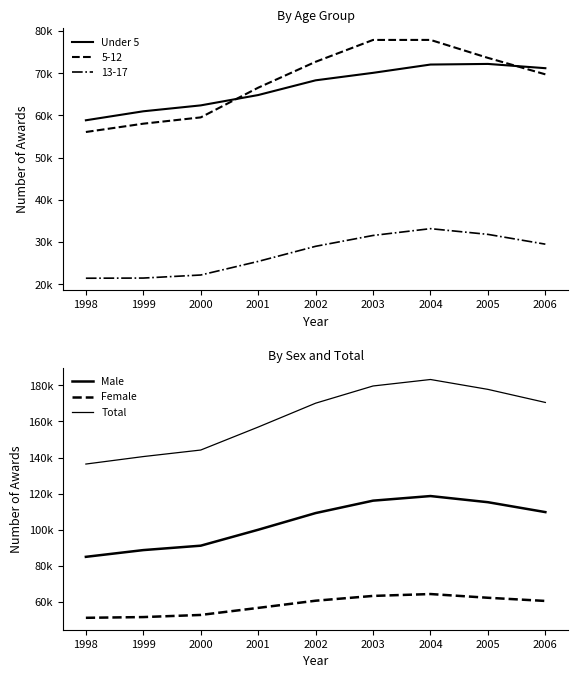

True or false: Under 5 has more than 2 points higher than both neighbors.

False